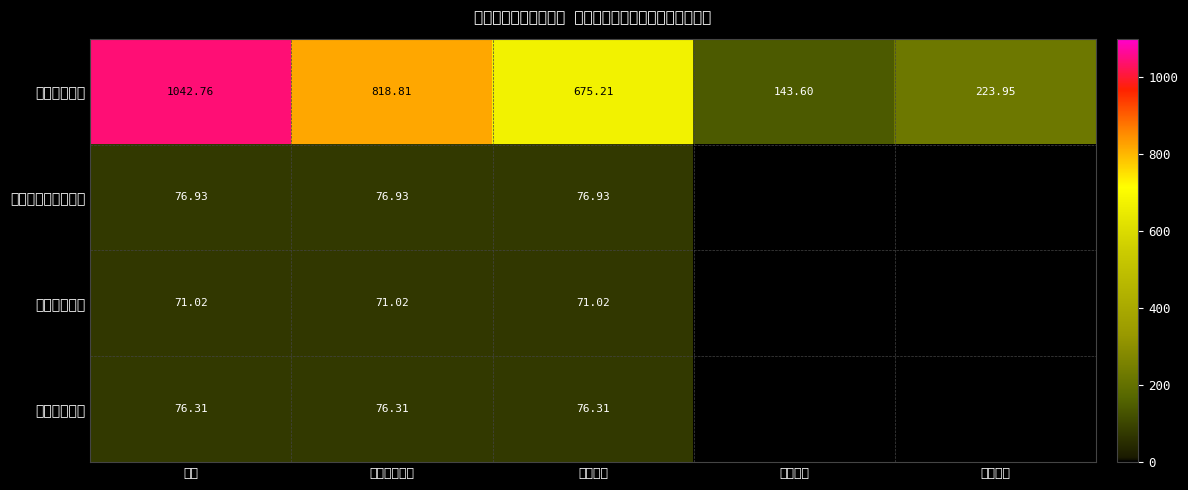

At 人员经费, list the series in order from largest to smallest.

公共安全支出, 社会保障和就业支出, 住房保障支出, 卫生健康支出